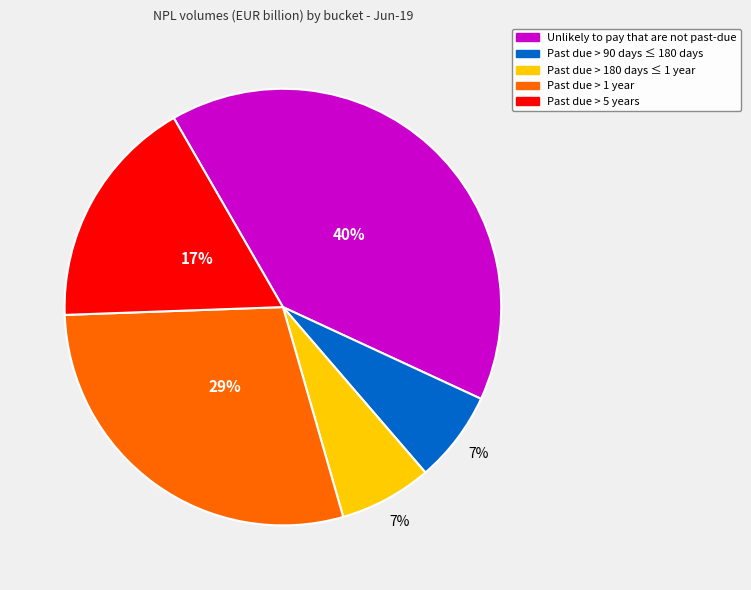

To the nearest percent, what percentage of the pie is Past due > 5 years?

17%